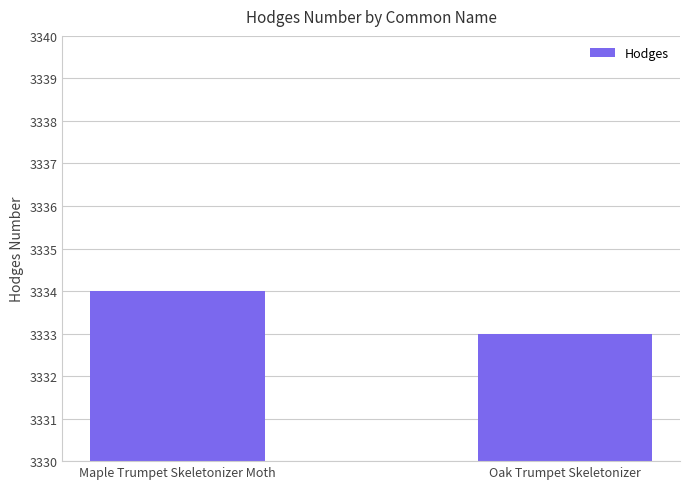

What is the smallest value displayed?

3333